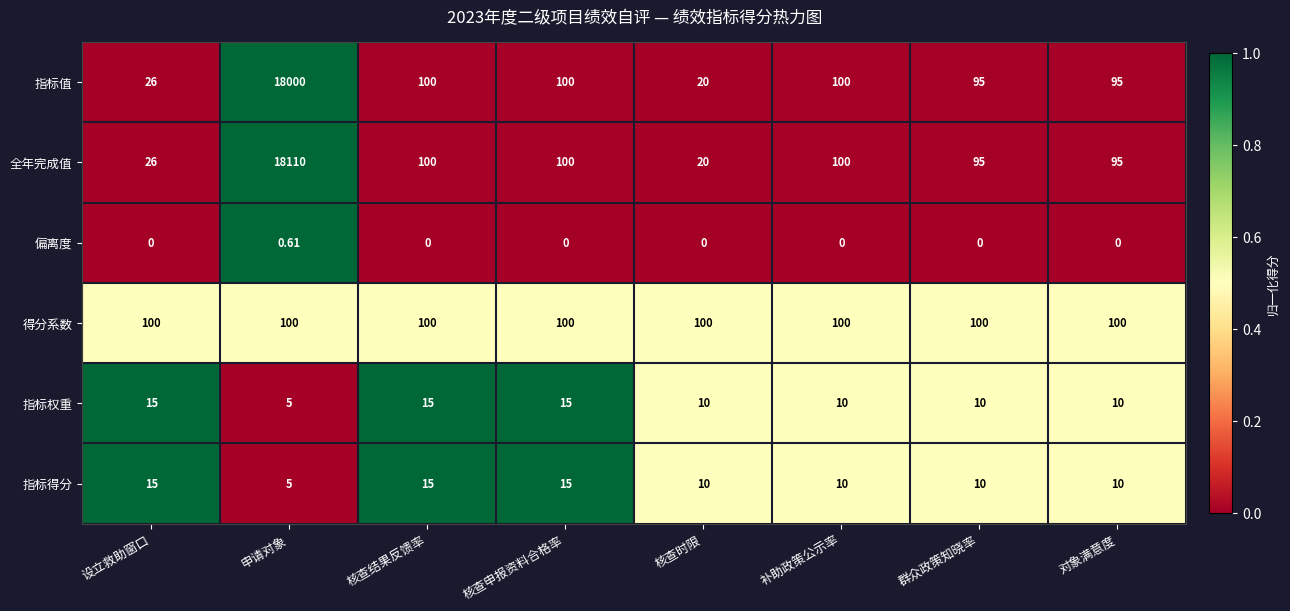

Where does the 指标得分 series first go above 10?

设立救助窗口